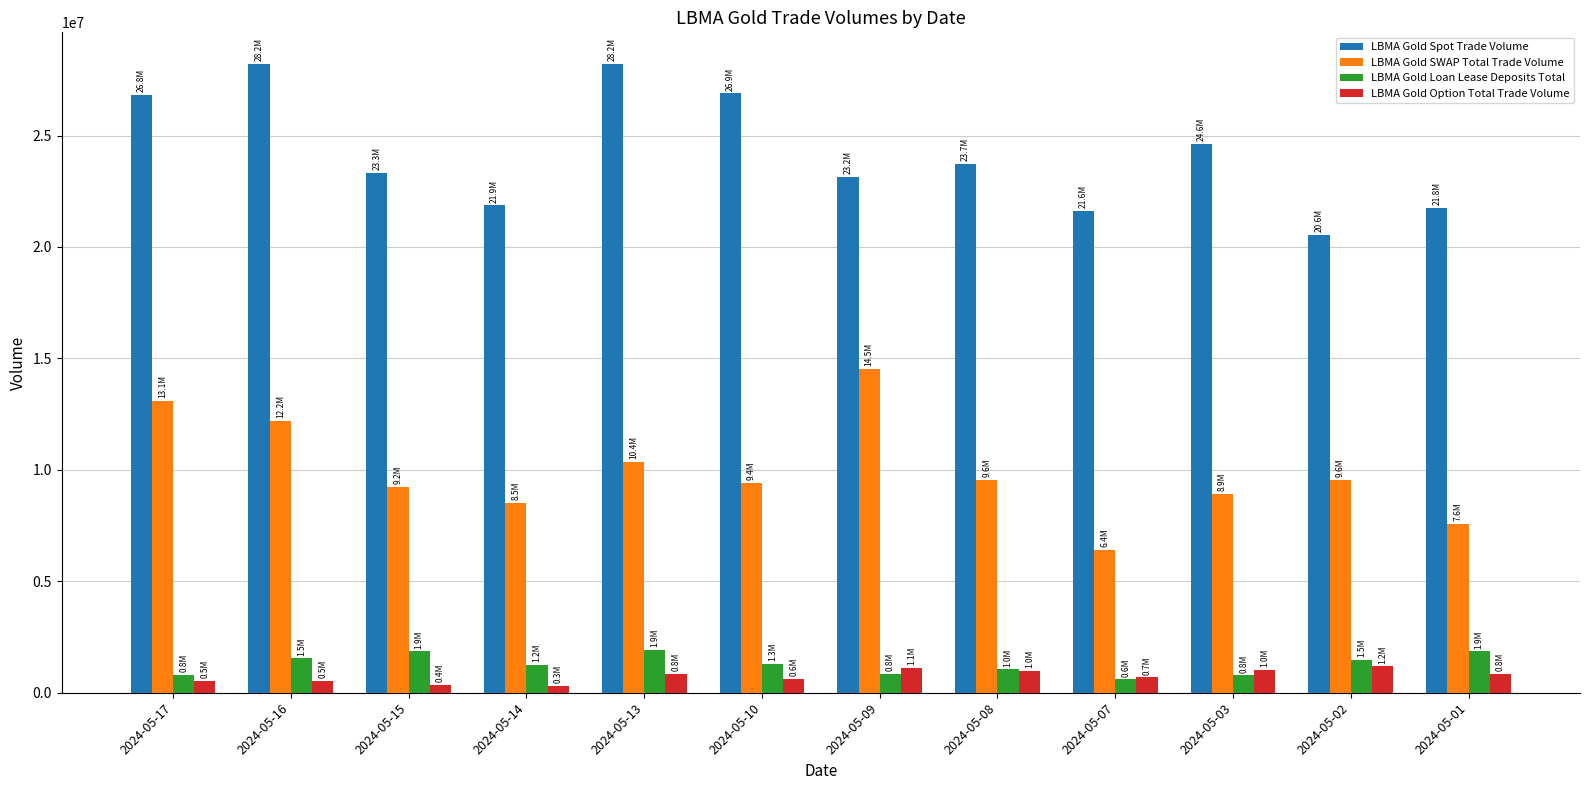

What is the value of the LBMA Gold Option Total Trade Volume bar at the 4th from the left?

321567